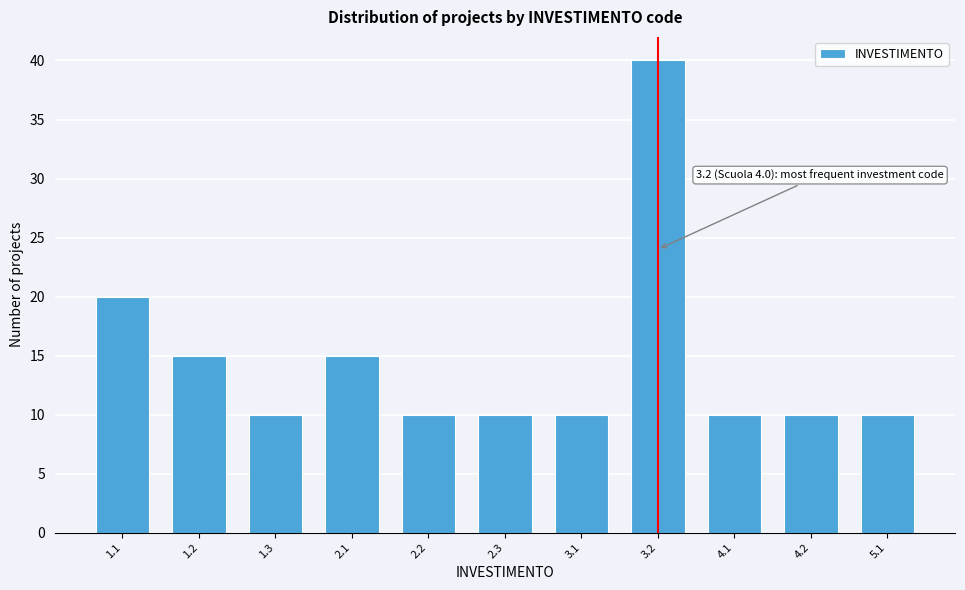

Reading right to left, what are all the values shown in this chart?

5.1=10	4.2=10	4.1=10	3.2=40	3.1=10	2.3=10	2.2=10	2.1=15	1.3=10	1.2=15	1.1=20